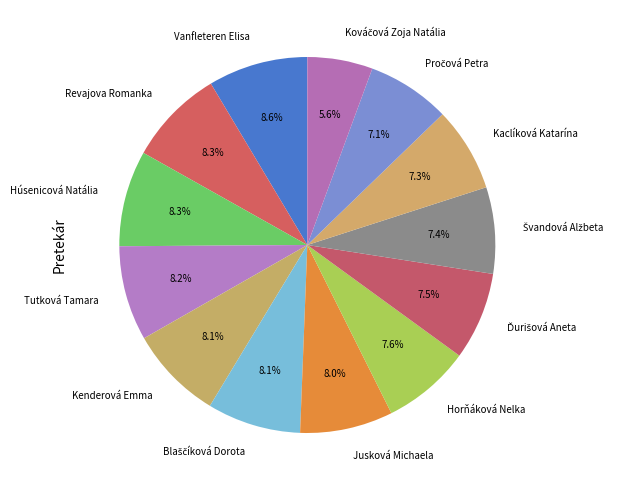

What portion of the pie excludes Horňáková Nelka?

92.4%